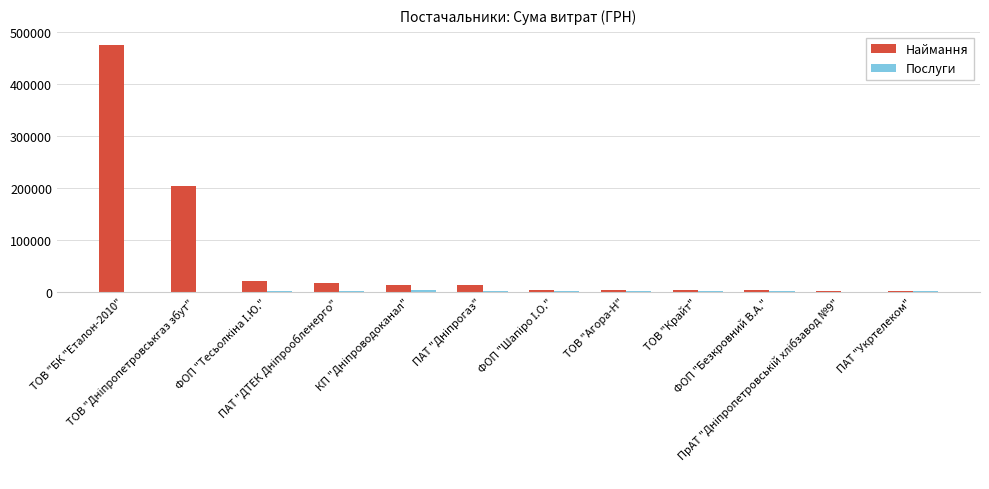

What is the sum of all Наймання values?

754865.8